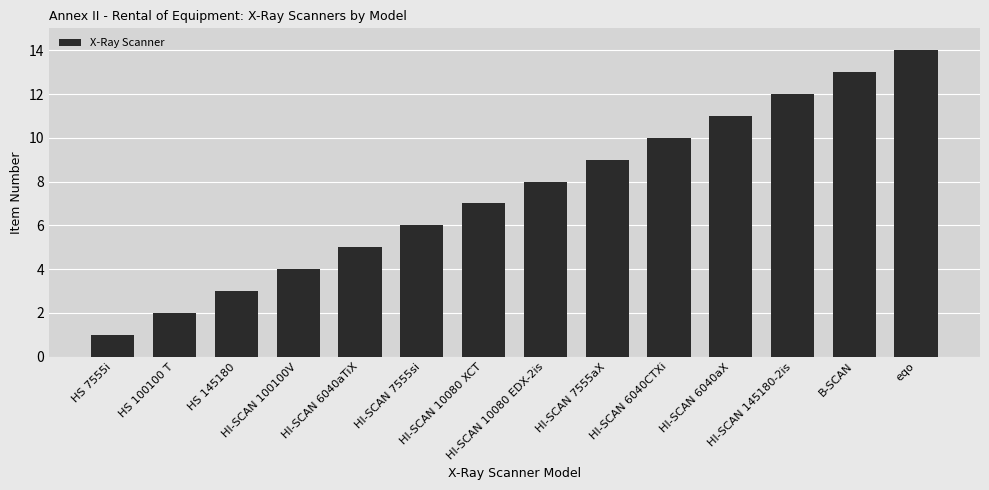

Which has a higher value, HI-SCAN 7555si or HS 100100 T?

HI-SCAN 7555si